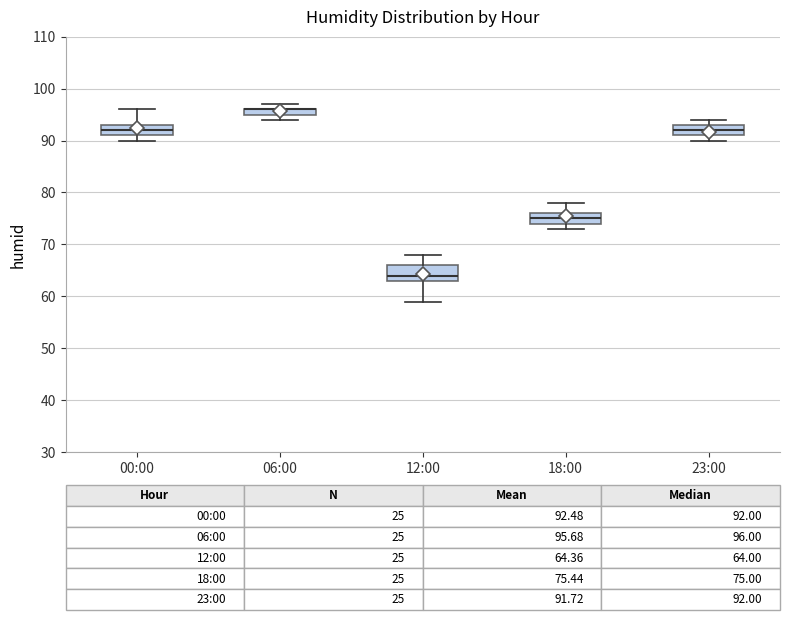

Comparing the boxes themselves (not the whiskers), which one is the tallest?

12:00